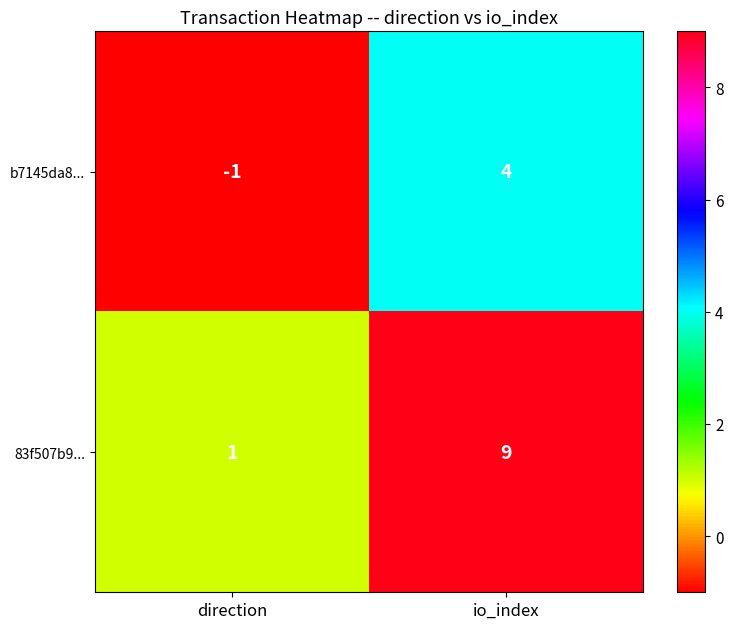

Rank the series at io_index from lowest to highest value.

b7145da8..., 83f507b9...